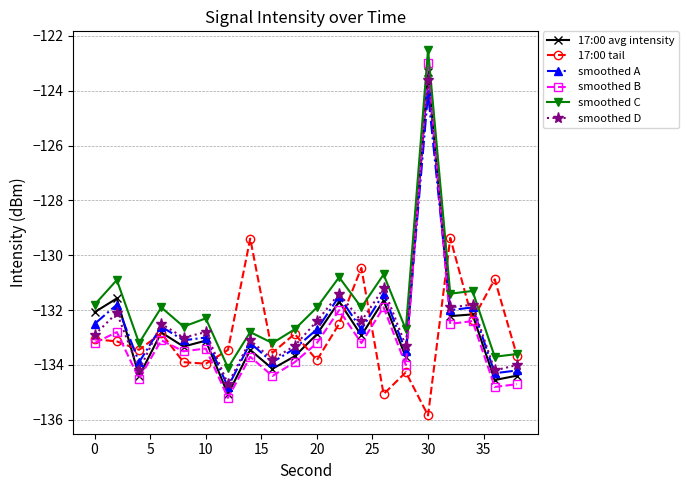

How many times do smoothed A and smoothed B cross each other?

2